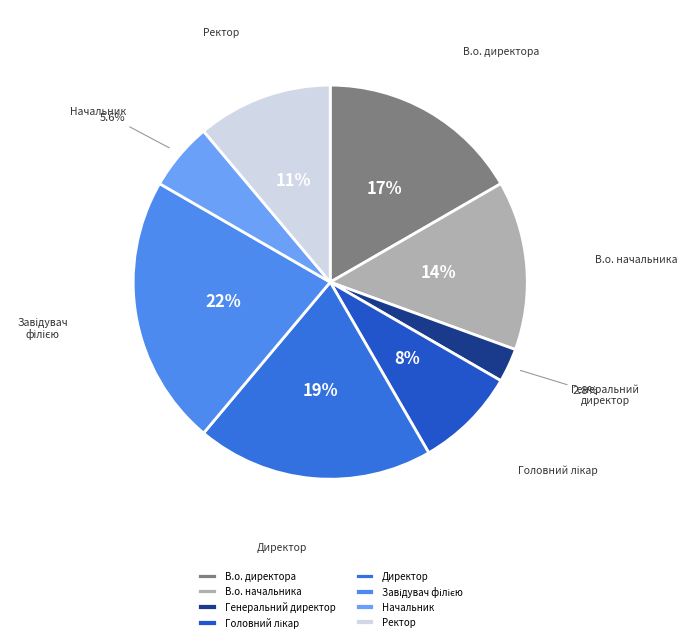

Combined, do Ректор and Генеральний директор account for over 50%?

No